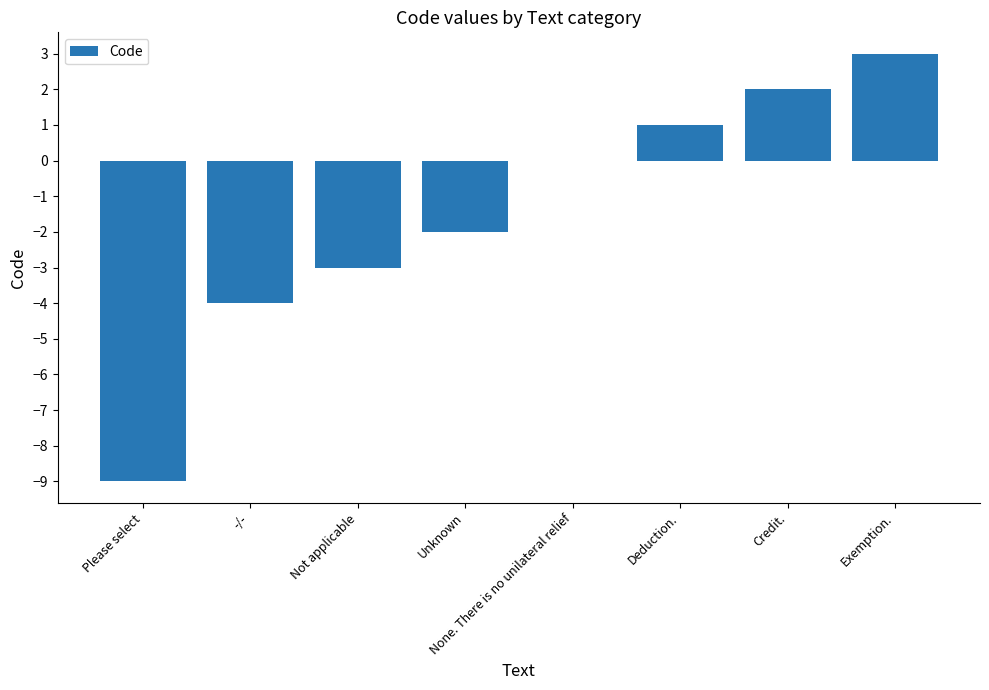

What is the sum of the values at Please select and Unknown?

-11